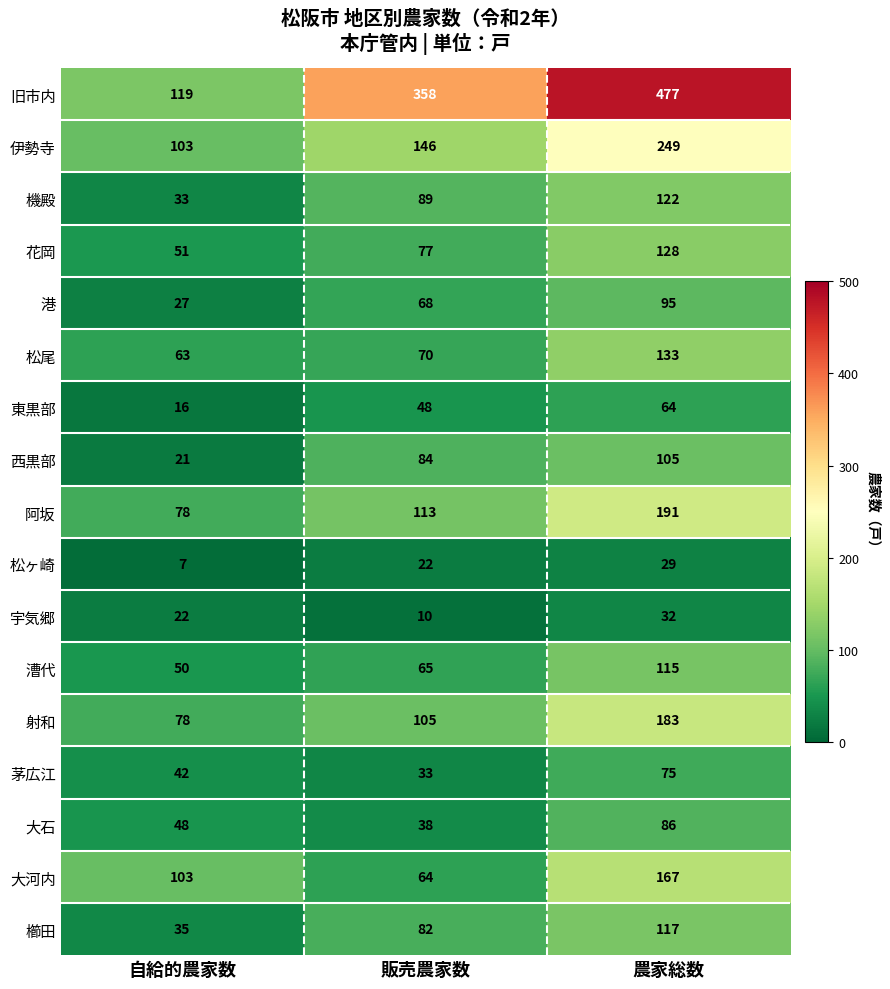

Which series has the largest total across all categories?

旧市内